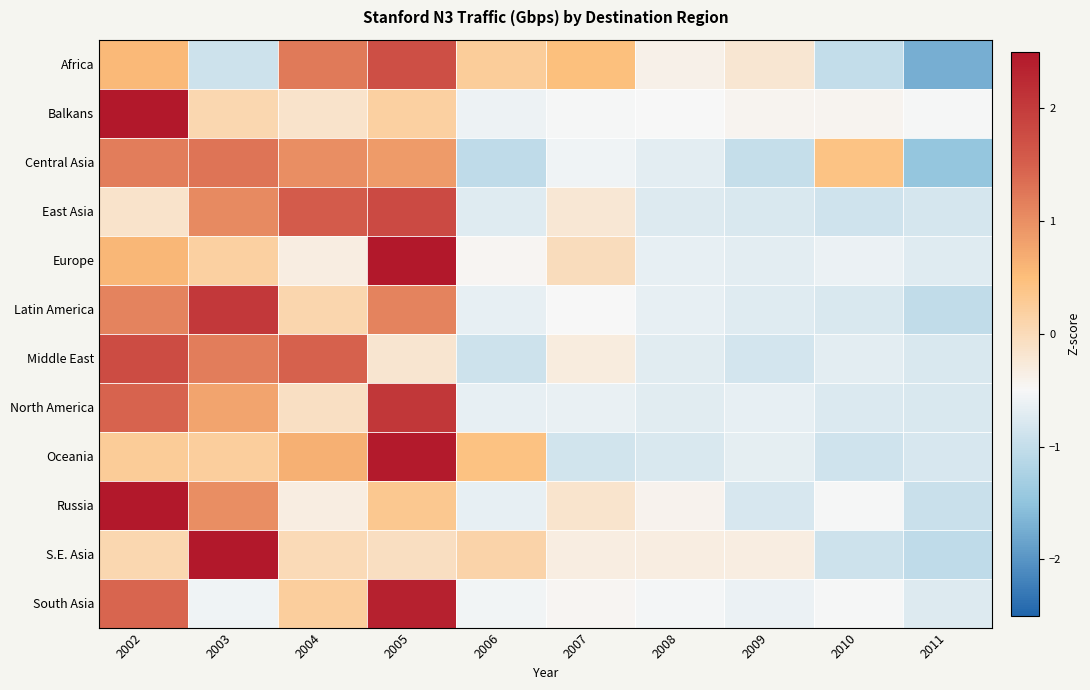

At which category is the sum across all series the highest?

2005